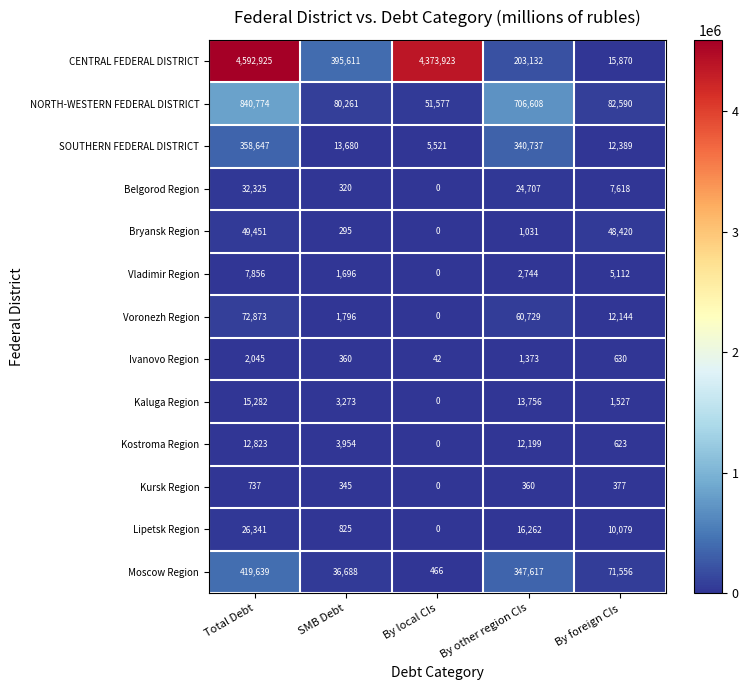

How many values in the SOUTHERN FEDERAL DISTRICT series are below 13680?

2